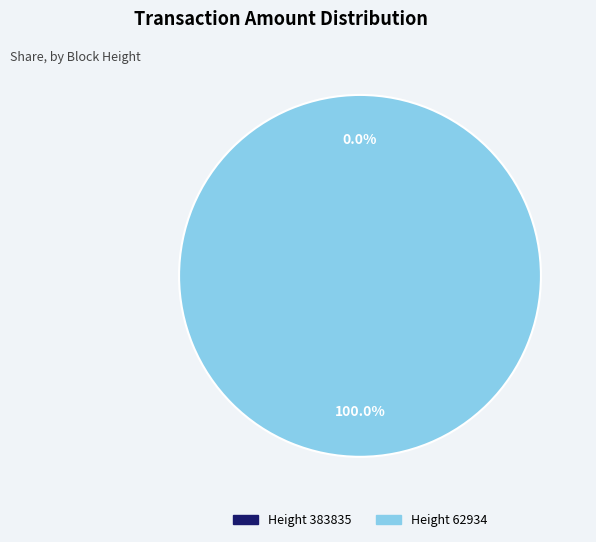

Rank the categories by value from highest to lowest.

62934, 383835